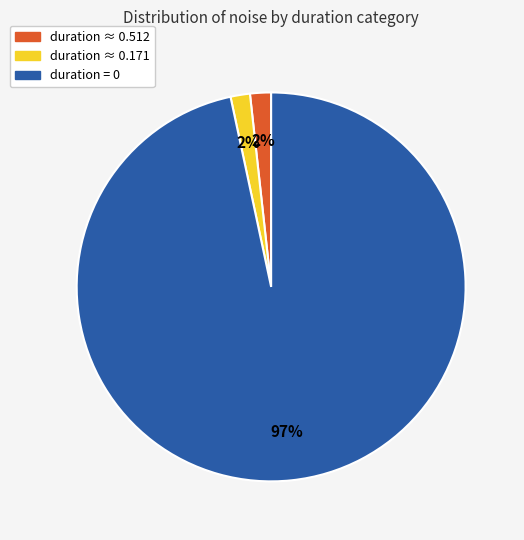

Does any single category account for the majority?

Yes